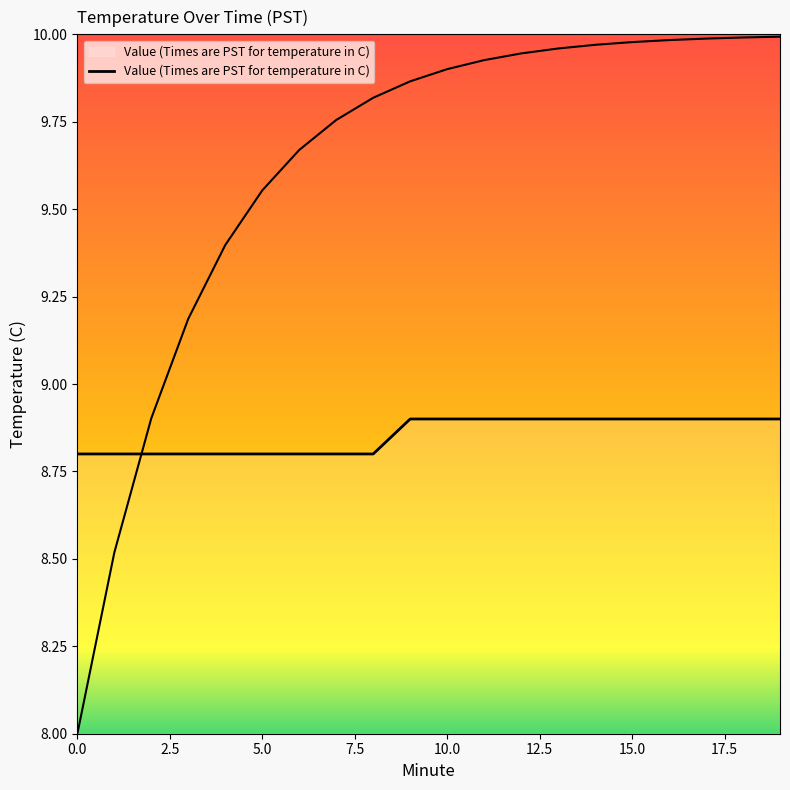

True or false: the data shows 8.9 at 18.

True